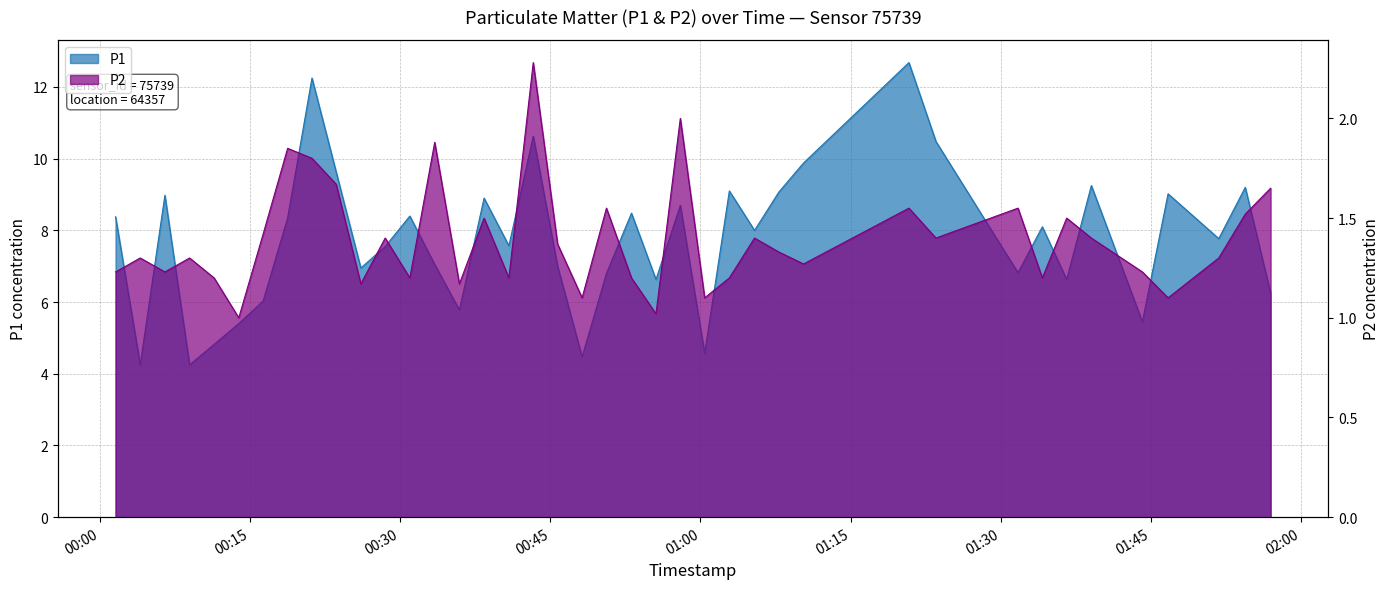

The P1 series shows 17.0 at 2023-09-19T01:10:18. True or false?

False